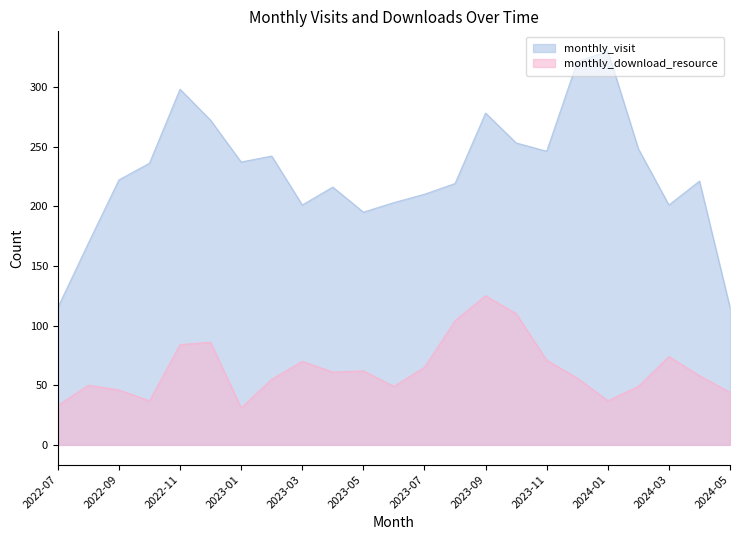

How many series are shown in this chart?

2